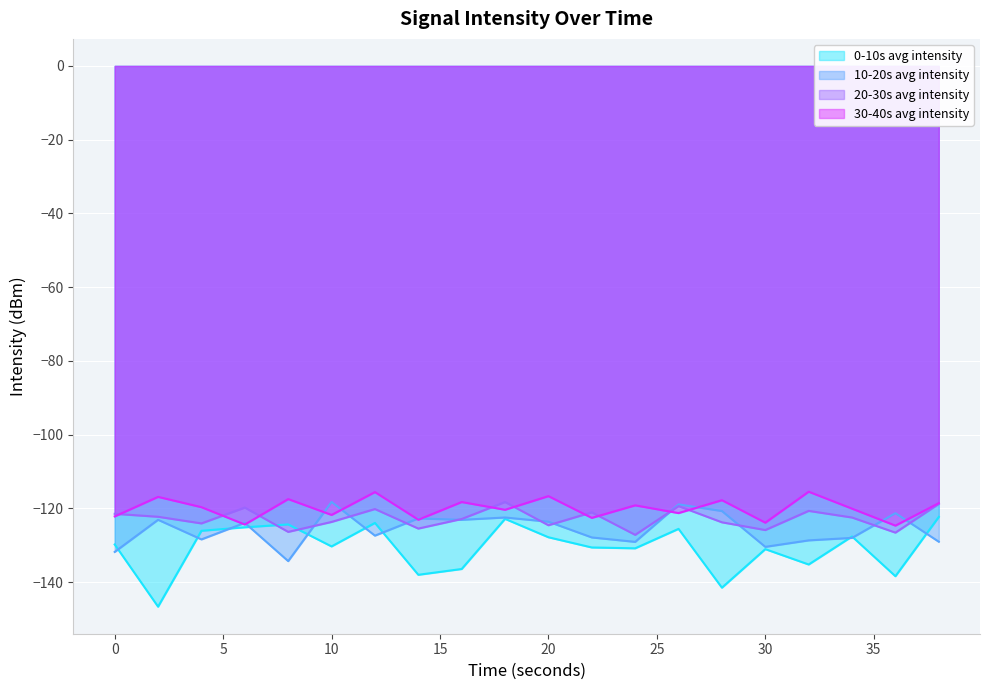

Between which two adjacent categories do 20-30s avg intensity and 10-20s avg intensity first intersect?

8 and 10